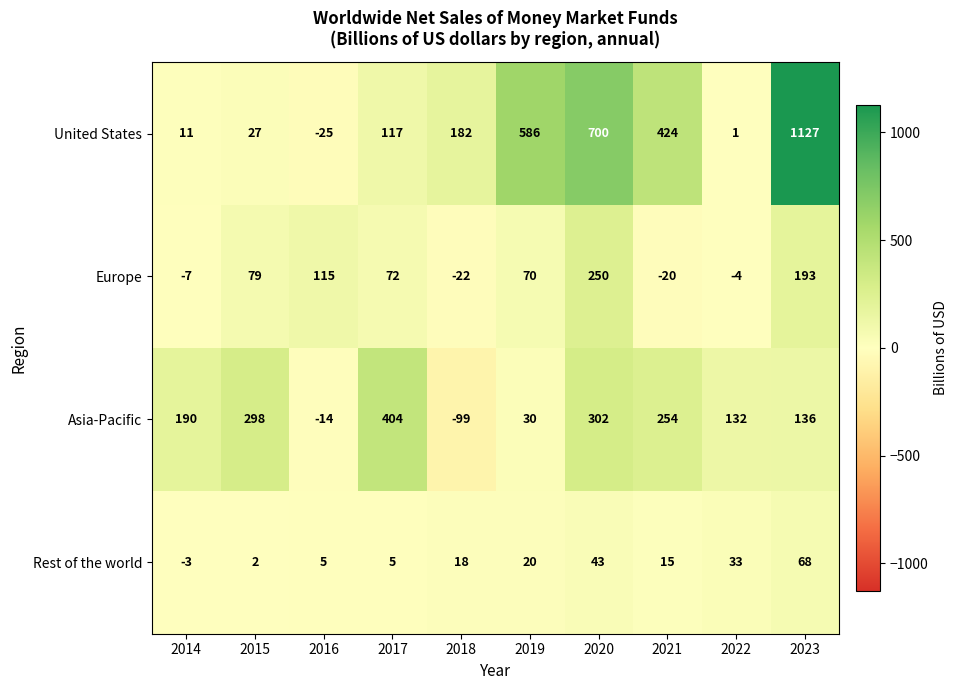

The value of Rest of the world at 2018 is 18. True or false?

True